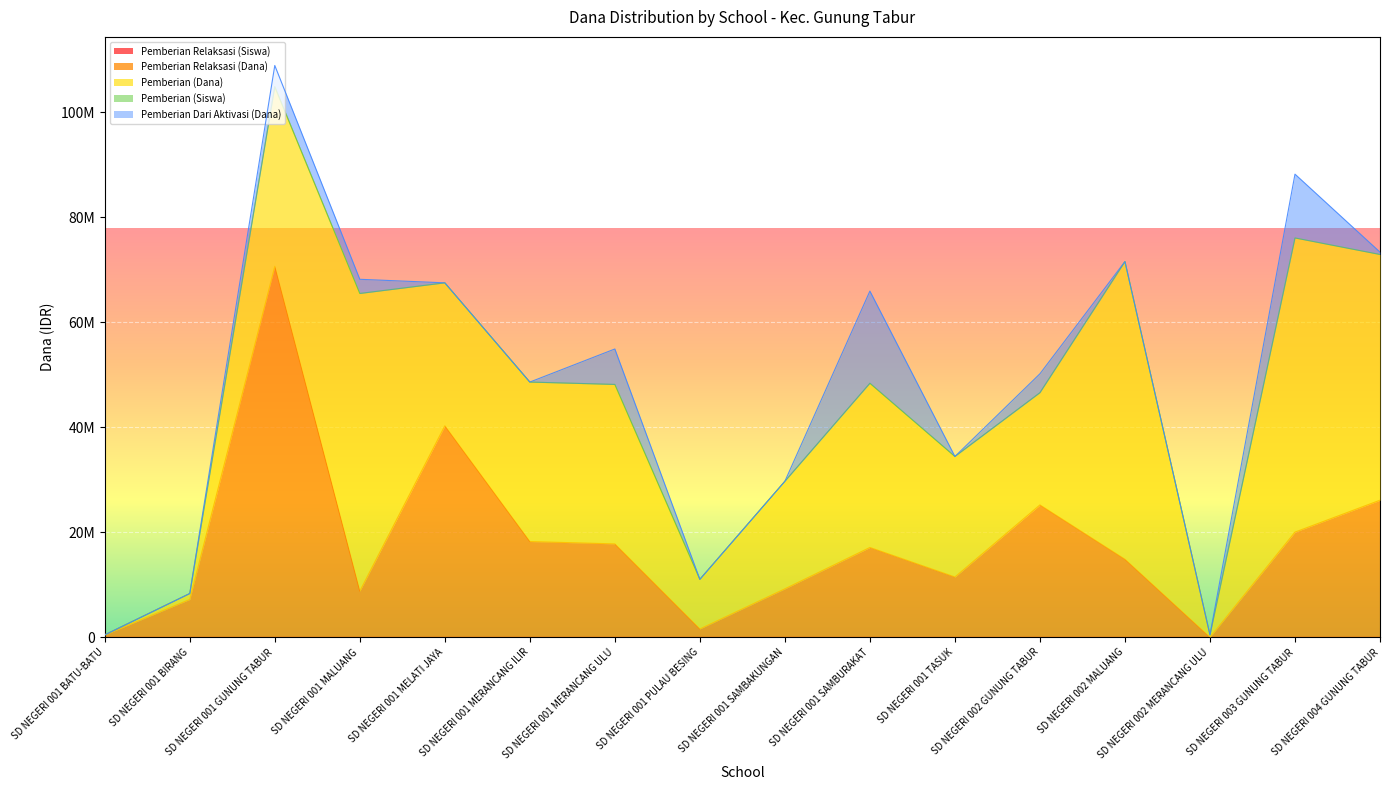

True or false: Pemberian Dari Aktivasi (Dana) and Pemberian (Dana) intersect in this chart.

False